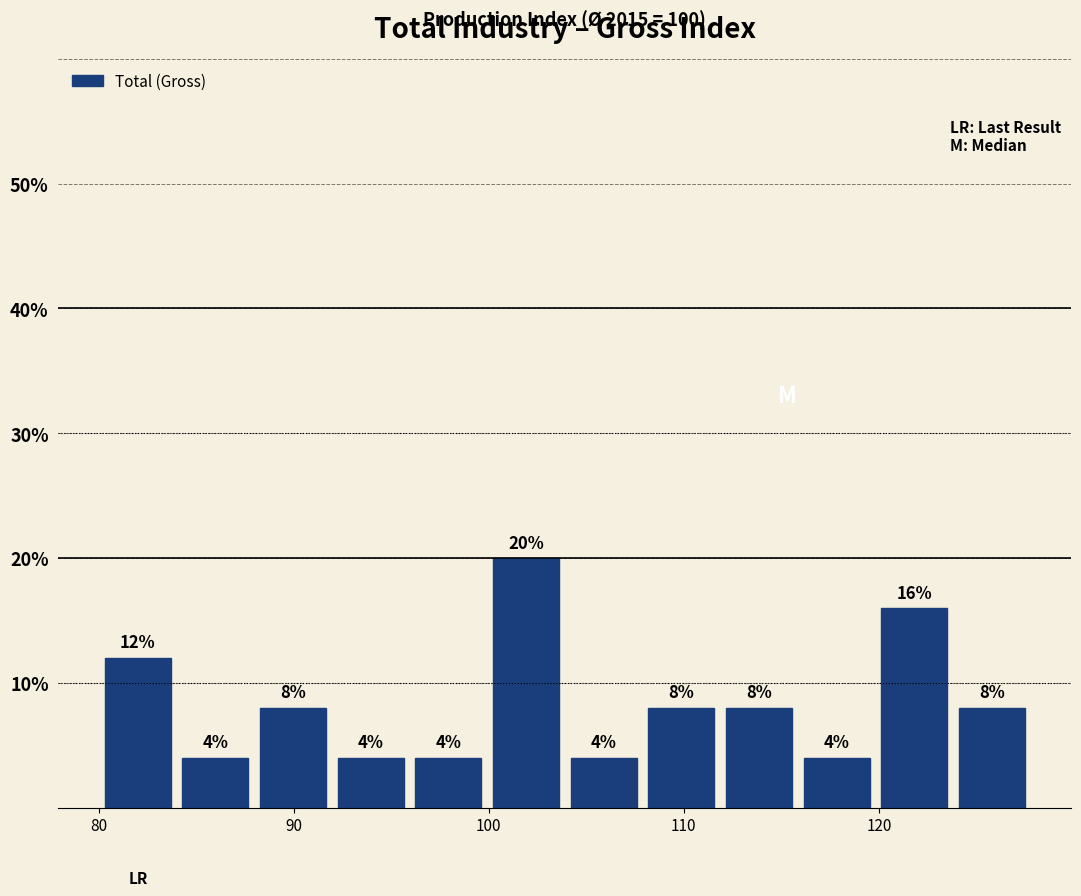

Read against the x-axis, roughly where is the centre of the tallest bar?

102